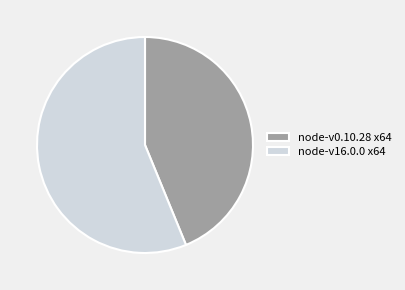

Combined, do node-v0.10.28 x64 and node-v16.0.0 x64 account for over 50%?

Yes